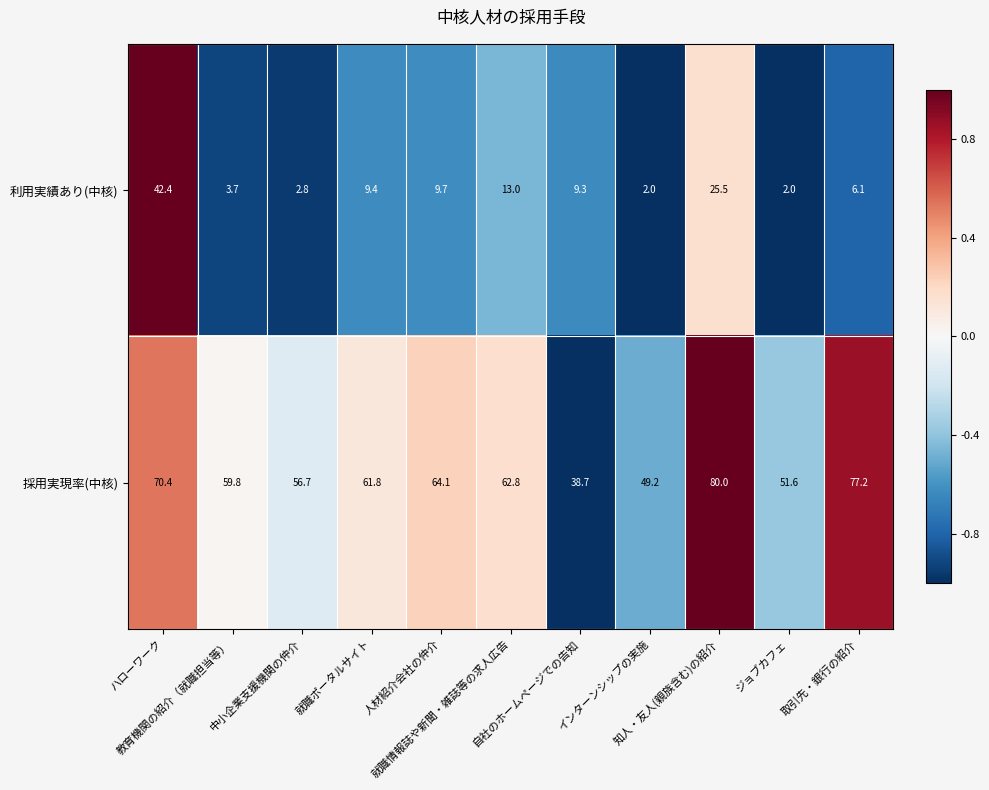

Rank the series at ジョブカフェ from lowest to highest value.

利用実績あり(中核), 採用実現率(中核)